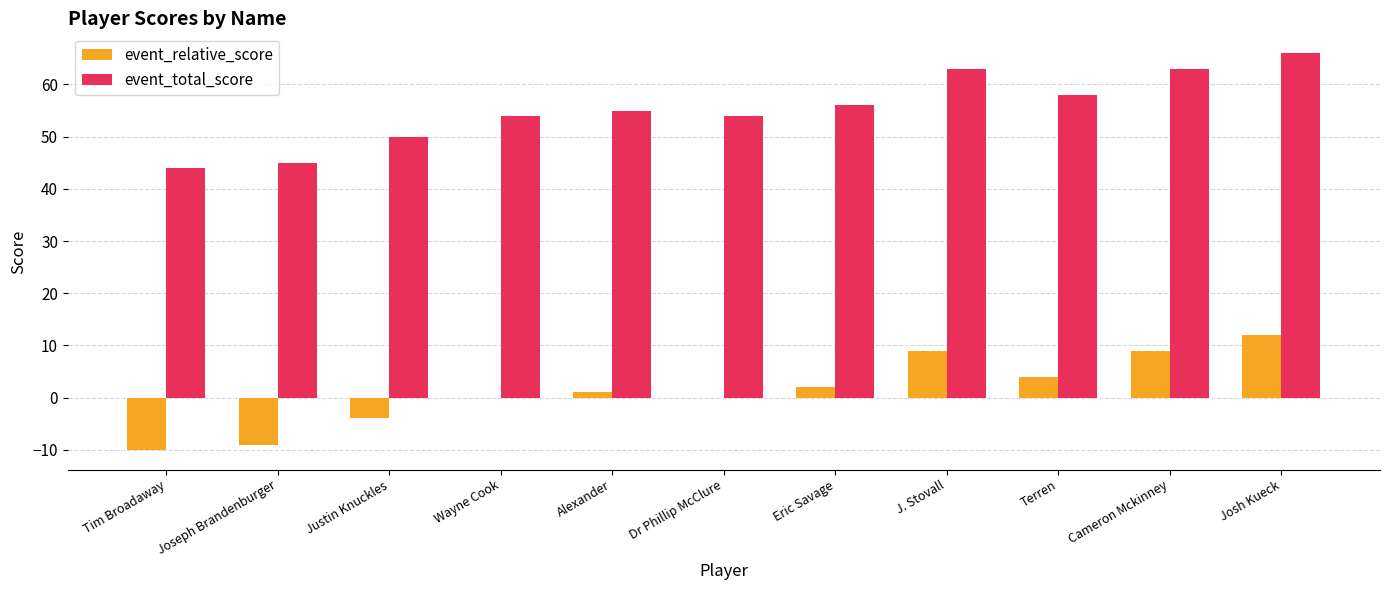

Is it true that event_relative_score equals -10 at Tim Broadaway?

True